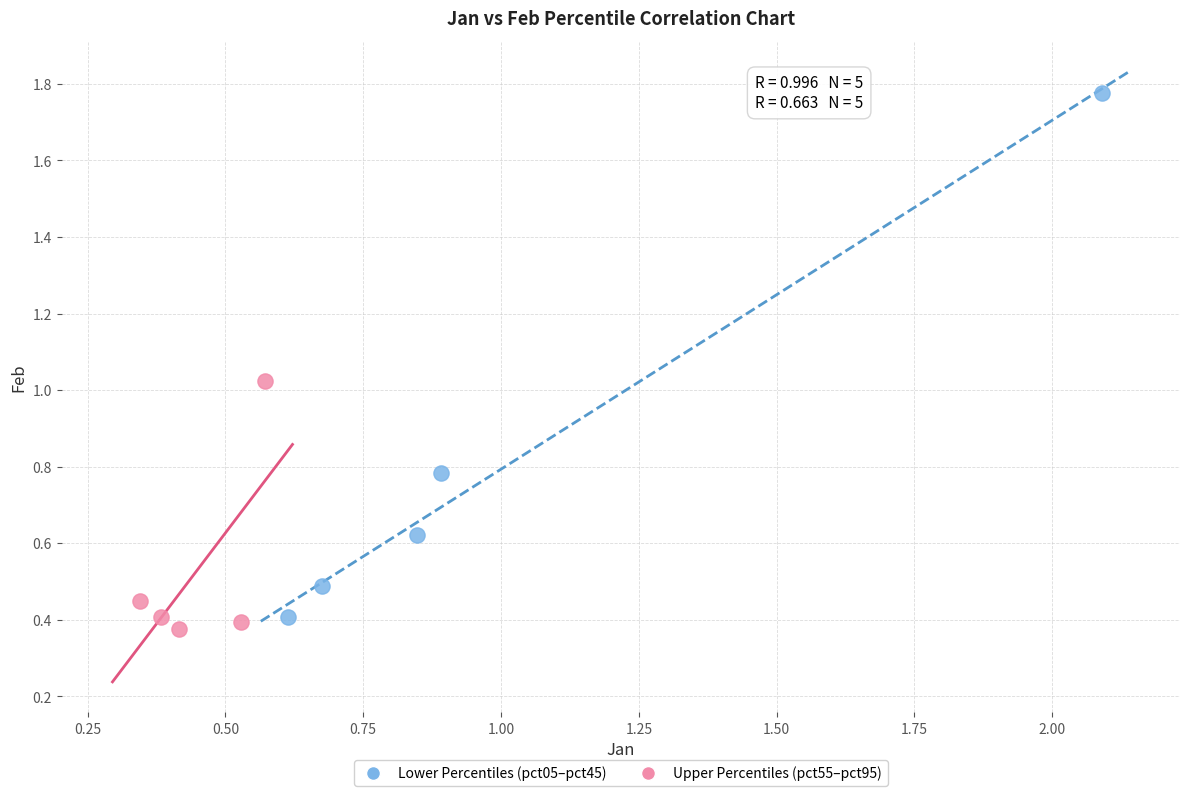

Which series reaches the minimum Y coordinate?

Upper Percentiles (pct55–pct95)